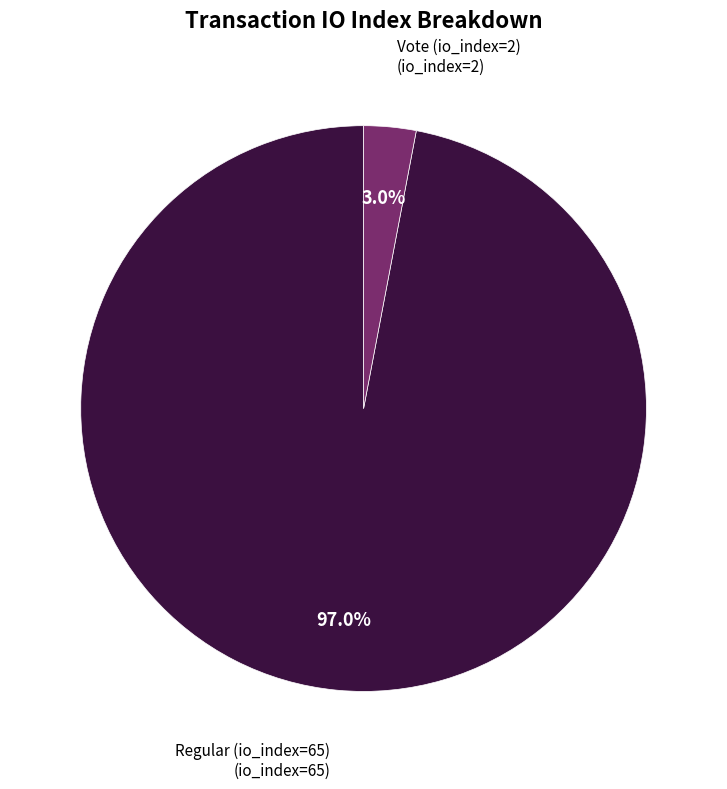

Is there any slice that represents more than half of the pie?

Yes